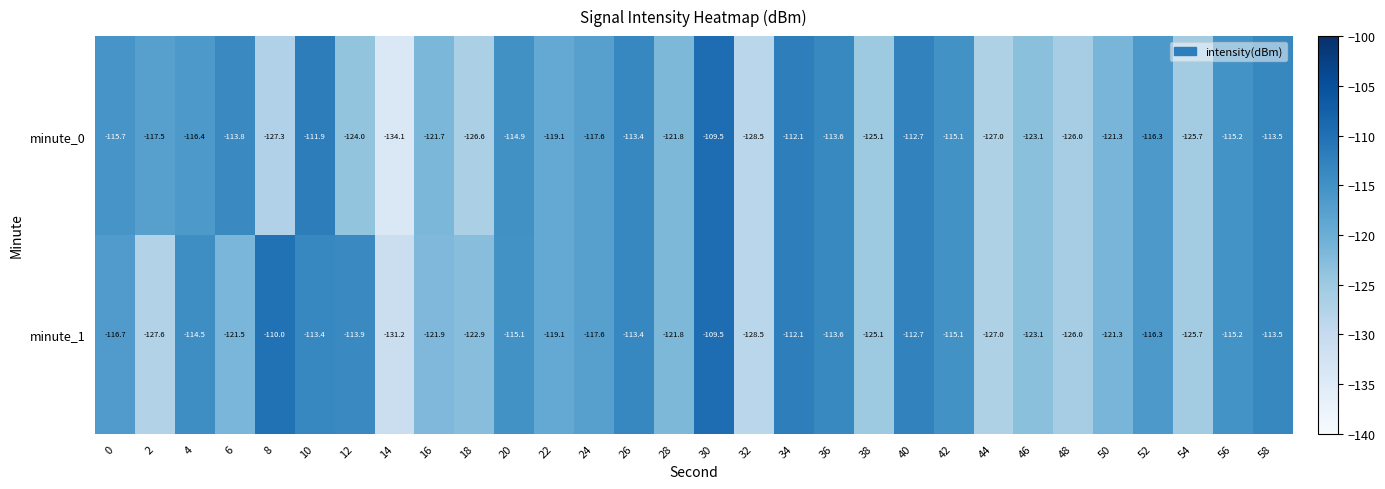

Which series has the largest range (max minus min)?

minute_0